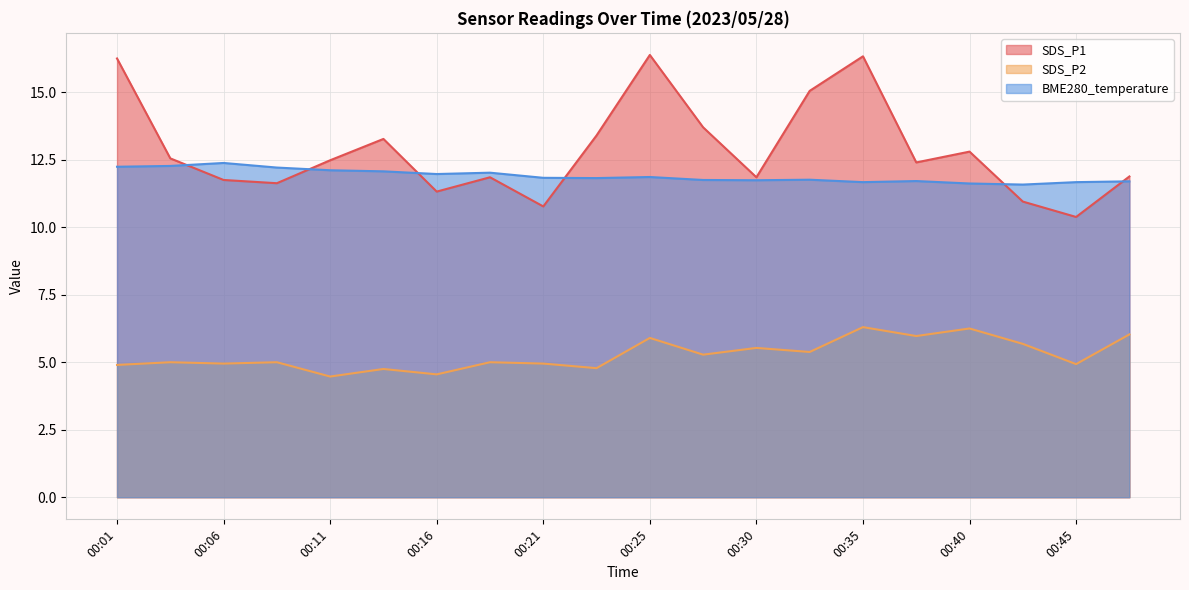

True or false: BME280_temperature has more than 1 points higher than both neighbors.

True